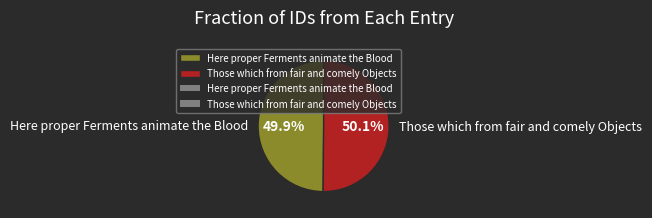

Is there any slice that represents more than half of the pie?

Yes